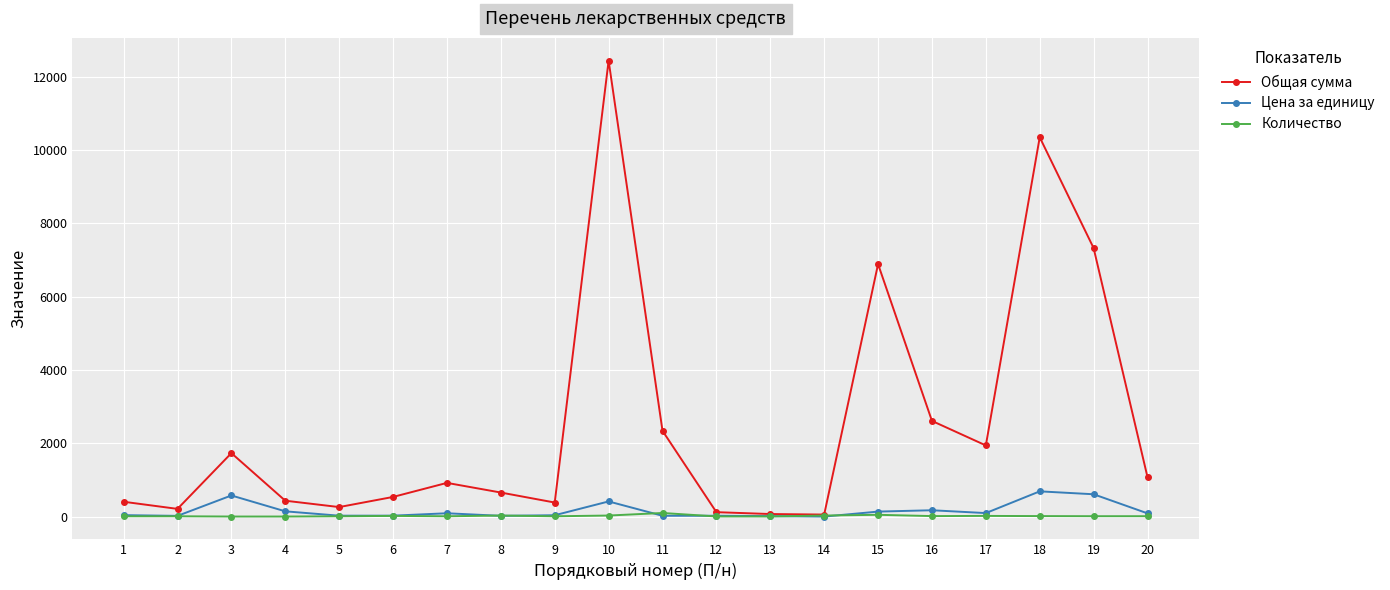

Rank the series at 4 from lowest to highest value.

Количество, Цена за единицу, Общая сумма